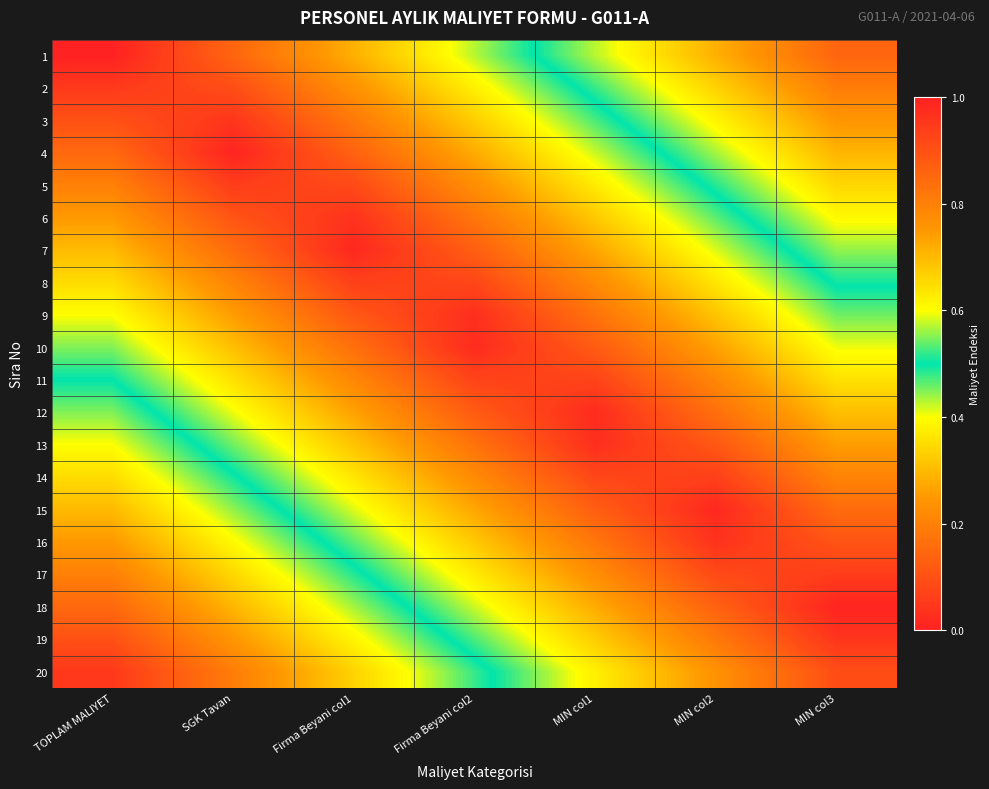

At MIN col2, list the series in order from largest to smallest.

1, 2, 3, 4, 5, 6, 7, 8, 9, 10, 20, 11, 19, 12, 18, 13, 17, 14, 16, 15